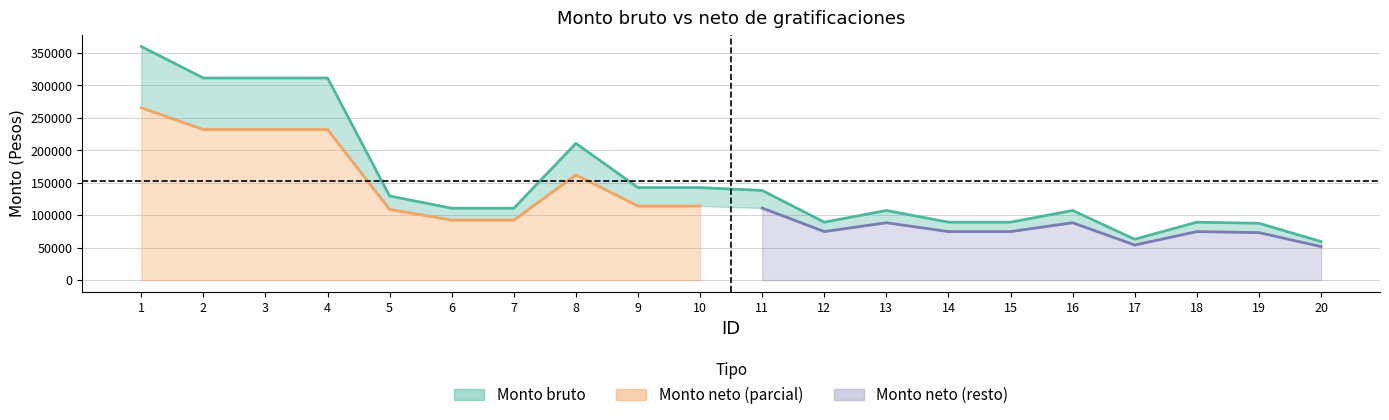

Reading left to right, what are all the values shown in this chart?

359967.9	311454.5	311454.5	311454.5	129574.7	110714.2	110714.2	210708.1	142536.7	142536.7	138166.3	89248.1	107285.4	89248.1	89248.1	107285.4	62880.6	89248.1	87534.6	59440.8